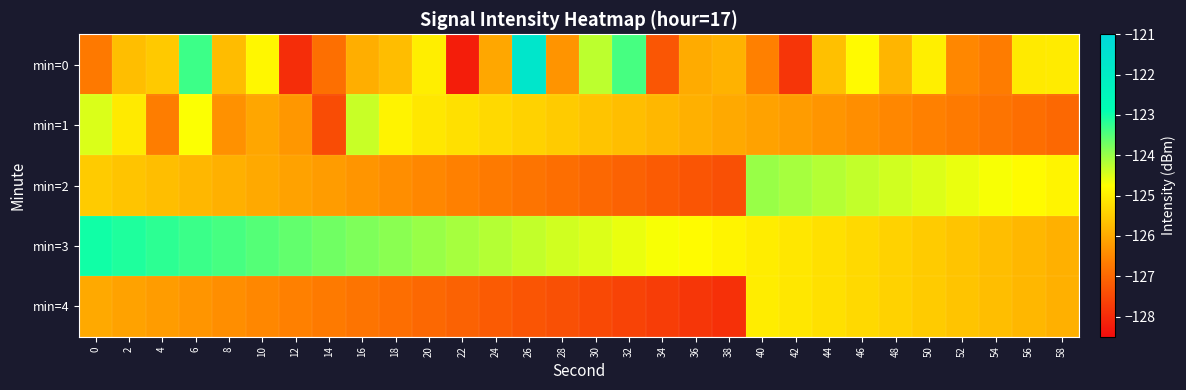

Between 12 and 20, which is larger?

20